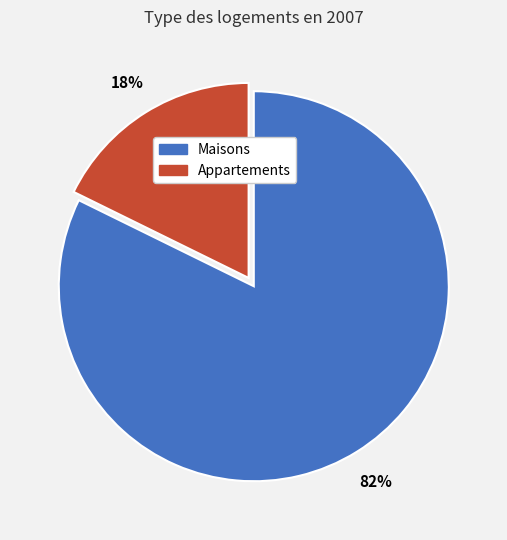

Is there a majority slice in this chart?

Yes